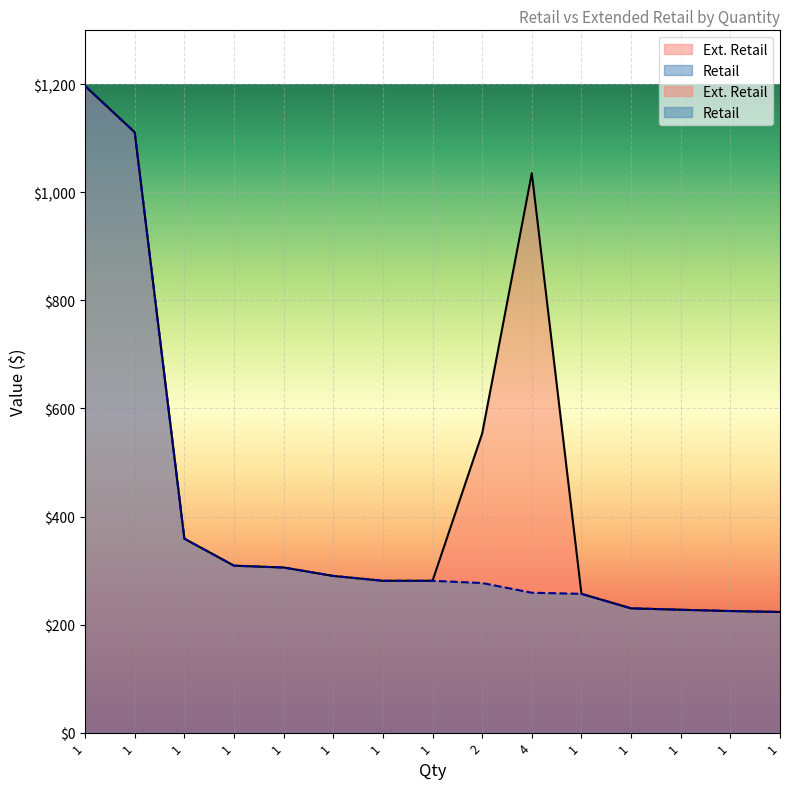

At which label does Ext. Retail first exceed 290?

1